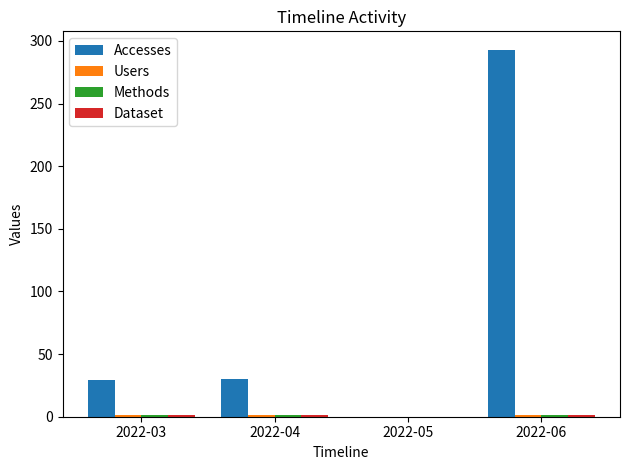

At which category is the sum across all series the highest?

2022-06